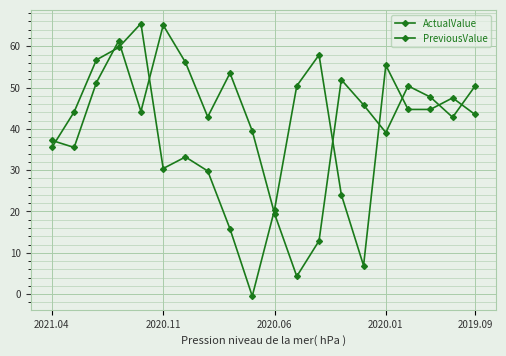

How many lines are shown in the chart?

2